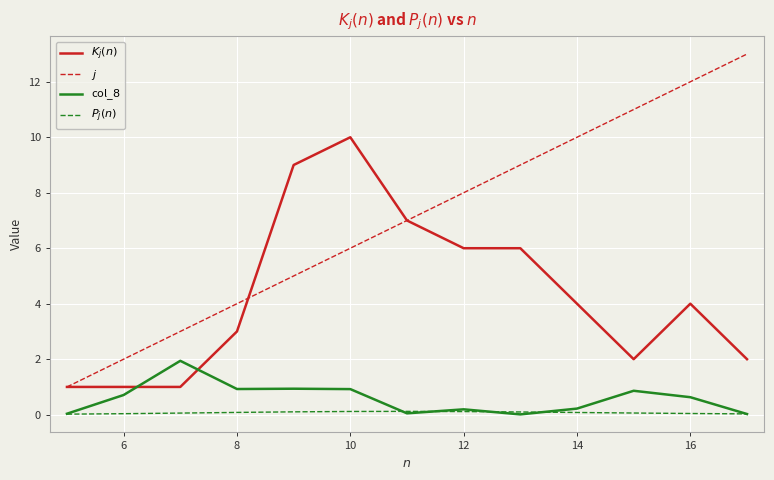

How many lines are shown in the chart?

4